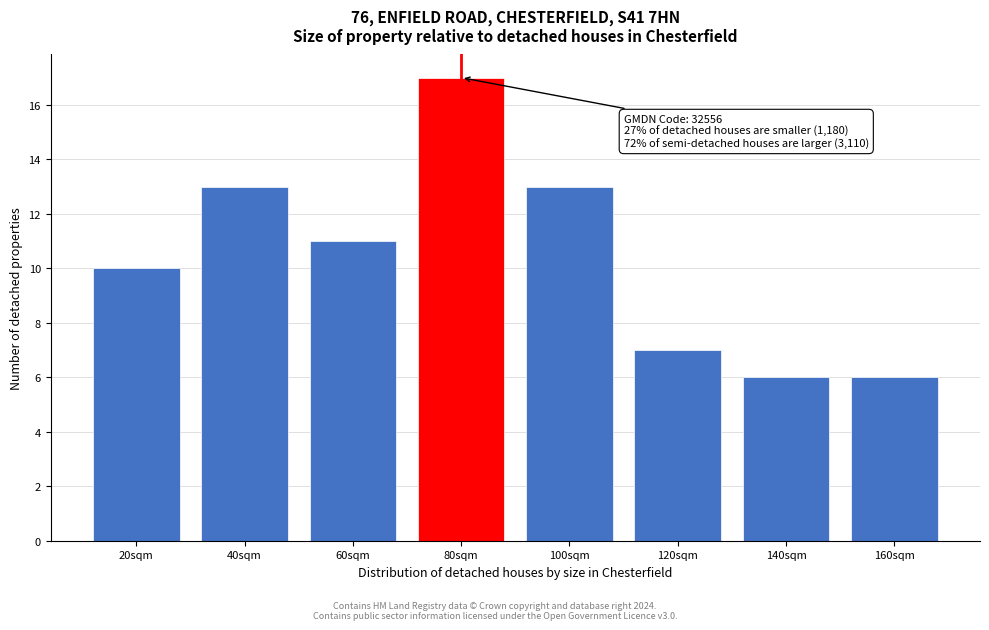

Reading left to right, what are all the values shown in this chart?

20sqm=10	40sqm=13	60sqm=11	80sqm=17	100sqm=13	120sqm=7	140sqm=6	160sqm=6